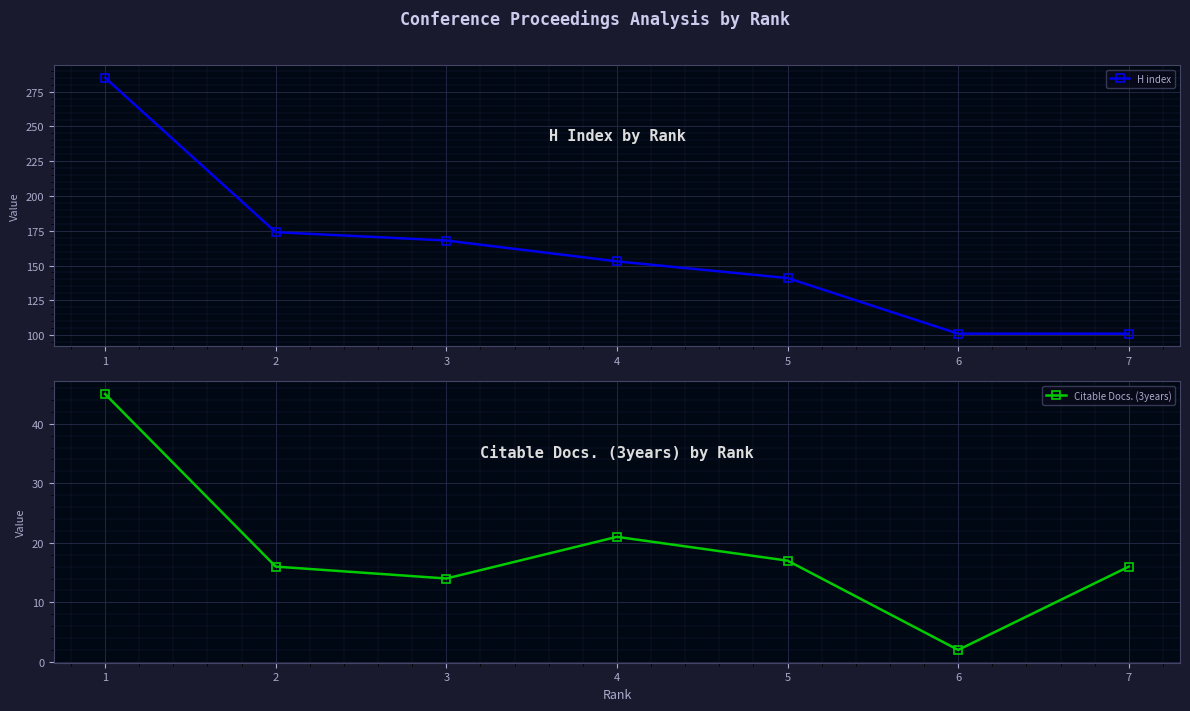

How many values in the H index series are below 153?

3